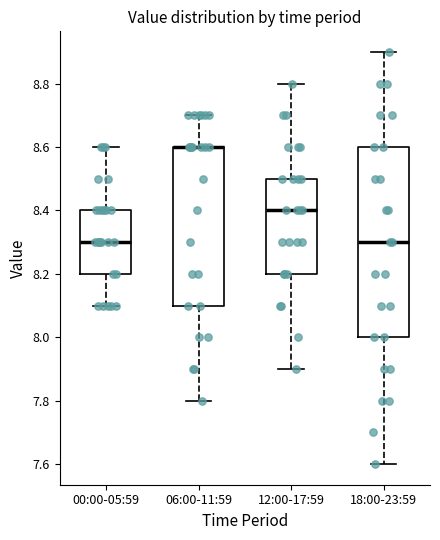

Reading left to right, transcribe this box plot: for each box, give where its median line is, the range the box spans, and where its two whiskers end, as read against the y-axis. The values are not printed on the chart, so give them approximately, as read against the axis.

00:00-05:59: median 8.3, box 8.2 to 8.4, whiskers 8.1 to 8.6
06:00-11:59: median 8.6 (drawn on the box's upper edge), box 8.1 to 8.6, whiskers 7.8 to 8.7
12:00-17:59: median 8.4, box 8.2 to 8.5, whiskers 7.9 to 8.8
18:00-23:59: median 8.3, box 8.0 to 8.6, whiskers 7.6 to 8.9